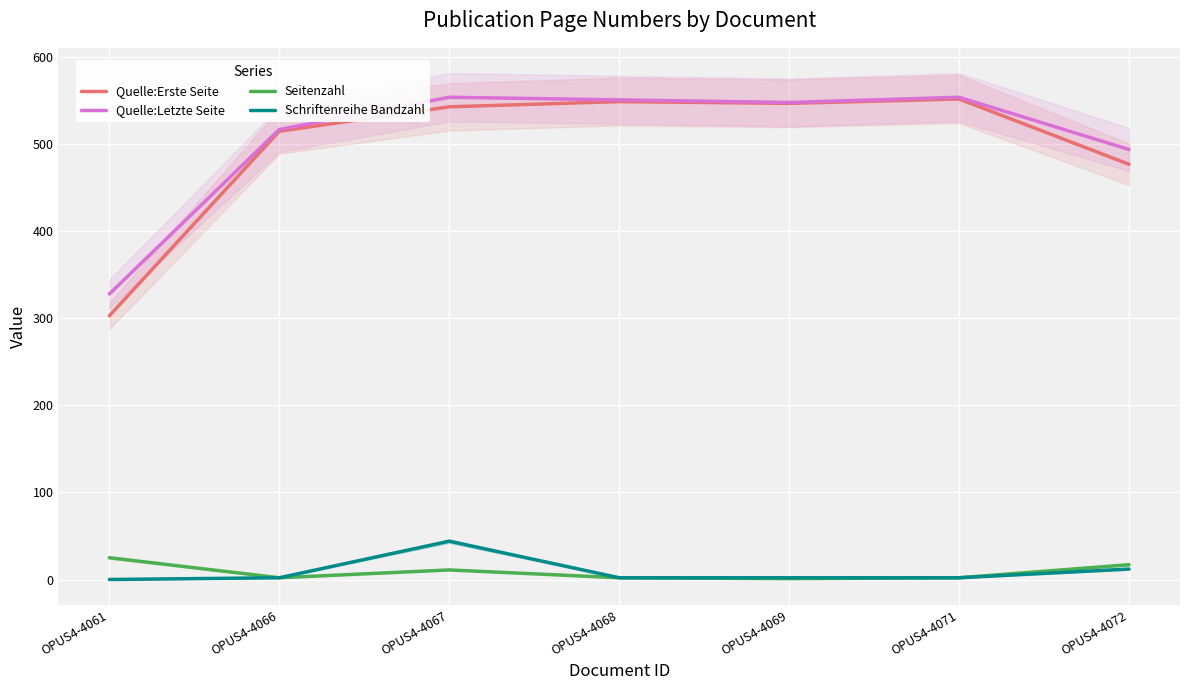

Is it true that Schriftenreihe Bandzahl equals 3 at OPUS4-4068?

False